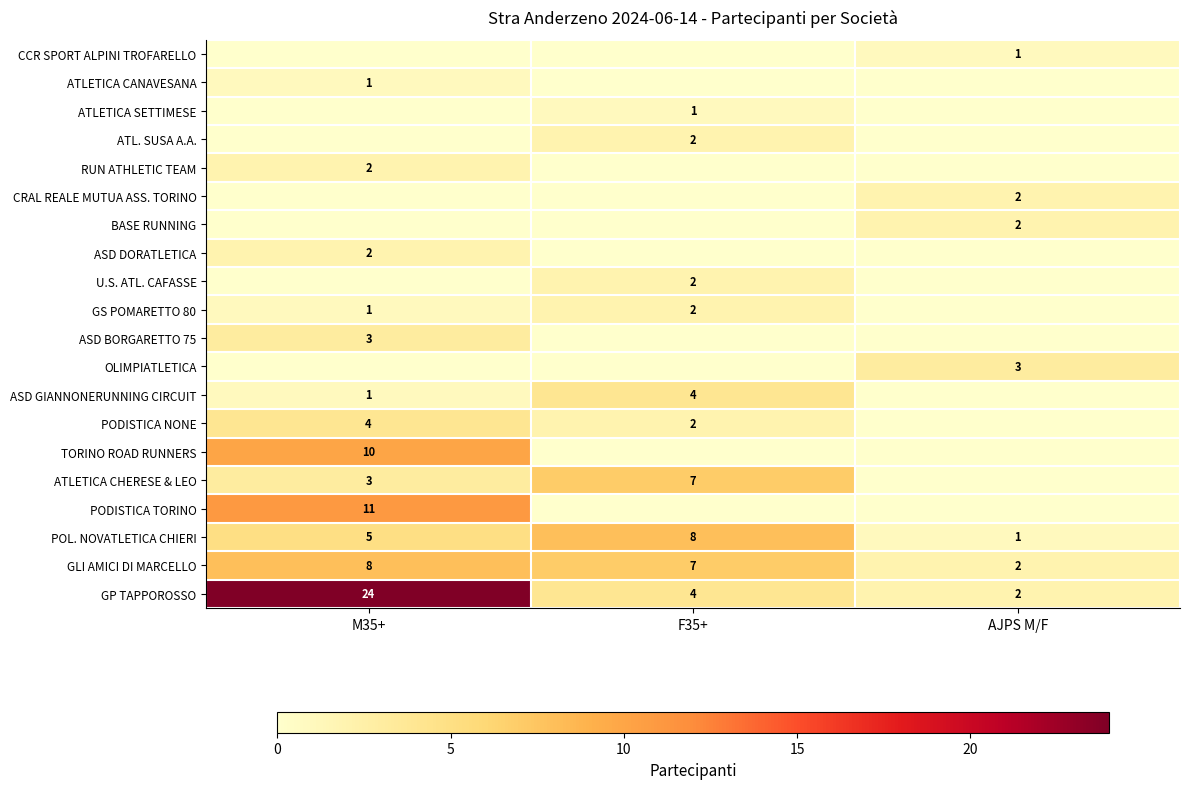

What is the difference between the maximum and minimum values in the GLI AMICI DI MARCELLO series?

6